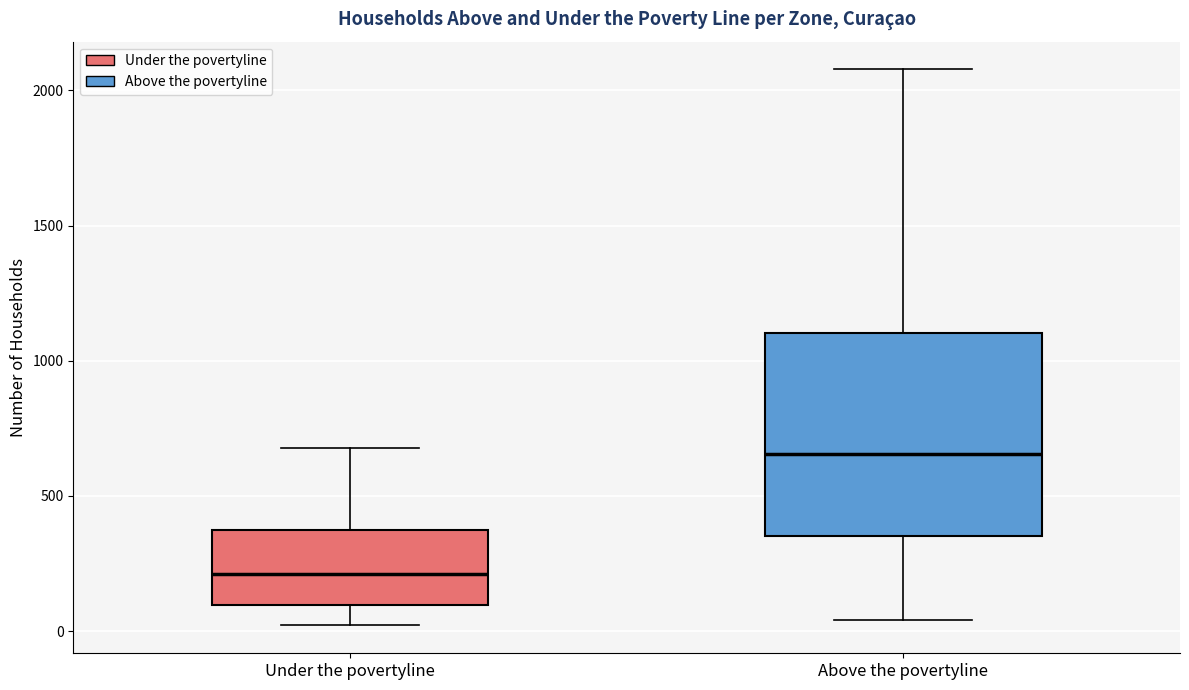

Which box is the tallest, from its lower edge to its upper edge?

Above the povertyline